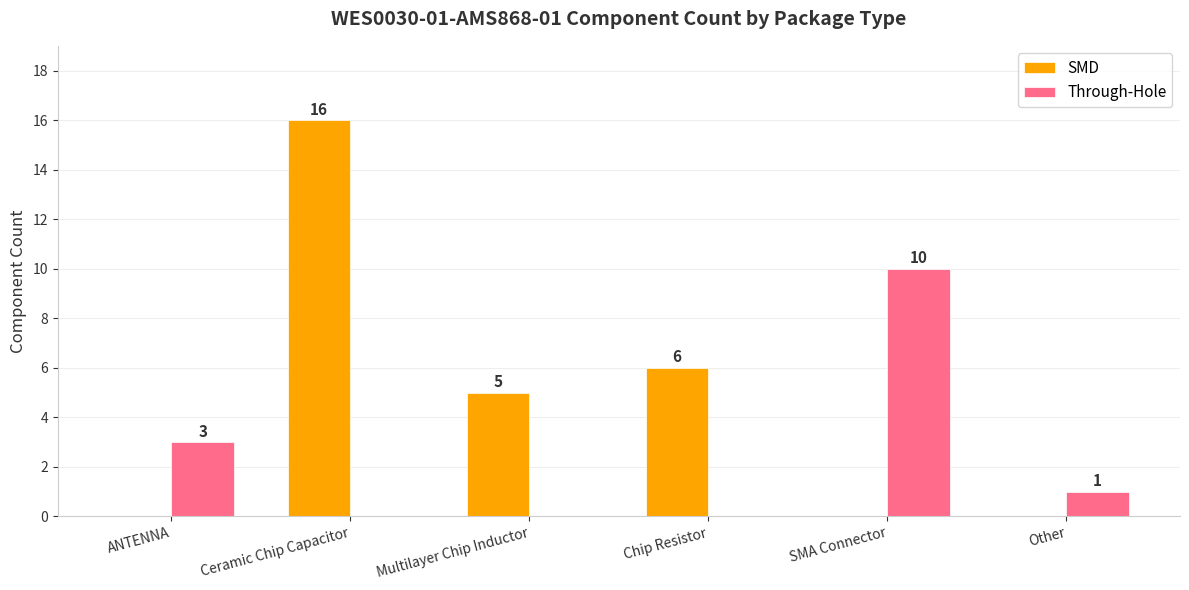

The SMD series shows 9 at Chip Resistor. True or false?

False